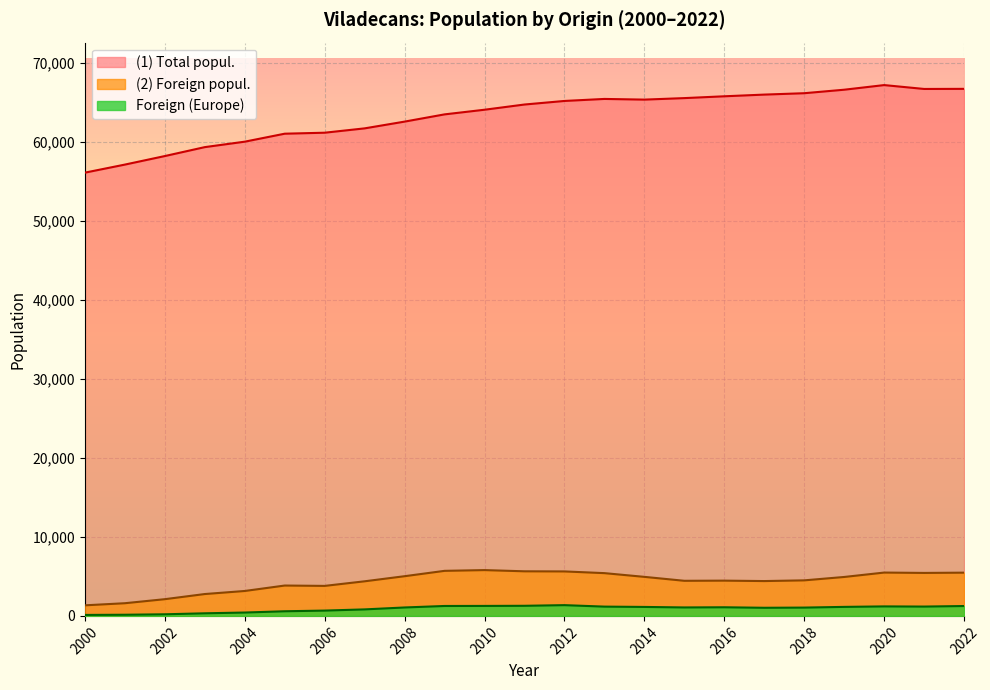

What are all the series names shown in the legend?

(1) Total popul., (2) Foreign popul., Foreign (Europe)